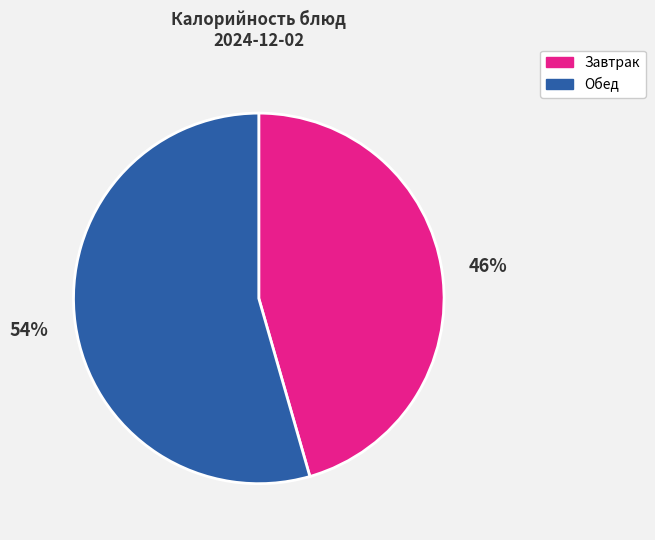

To the nearest percent, what is the average slice percentage?

50%